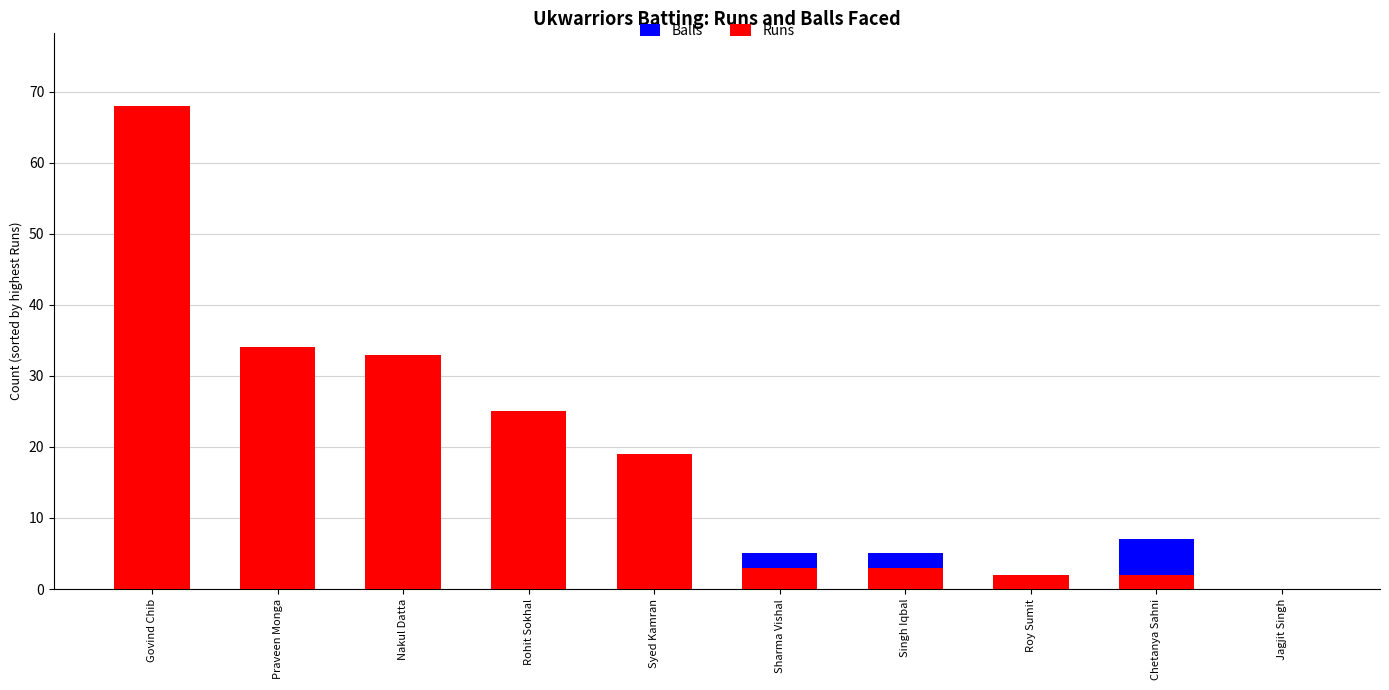

How many categories are shown in the chart?

10